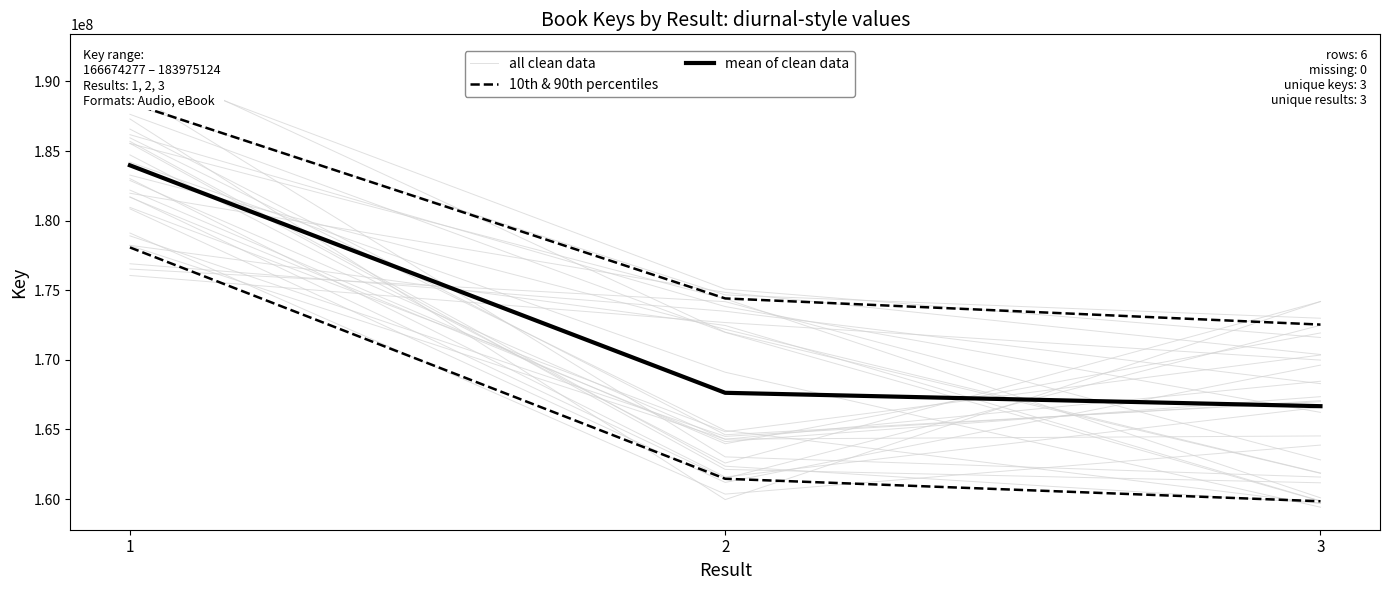

At which category is the sum across all series the highest?

1